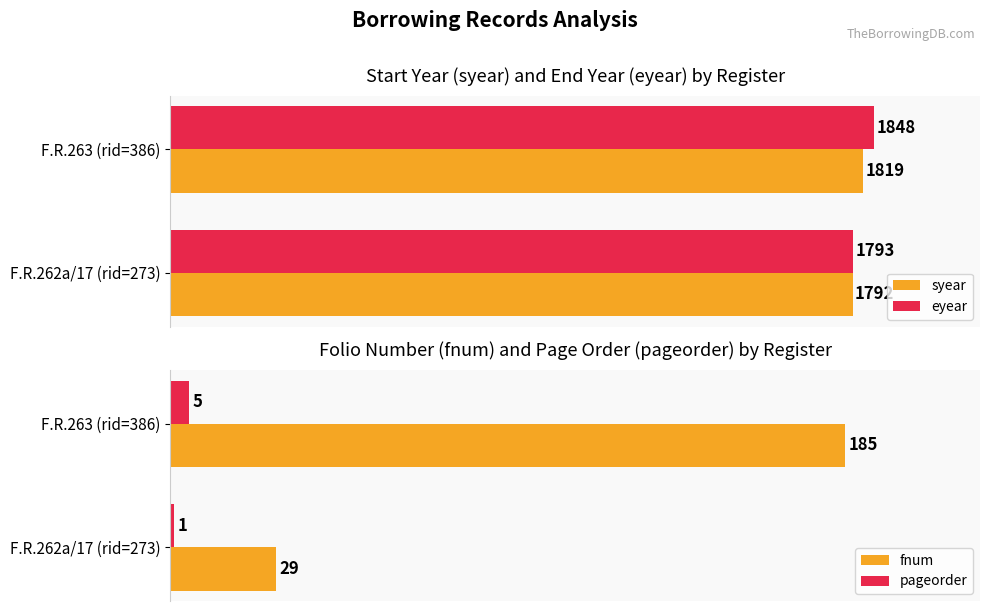

Is the value of syear at F.R.262a/17 (rid=273) greater than the value of eyear at F.R.262a/17 (rid=273)?

No